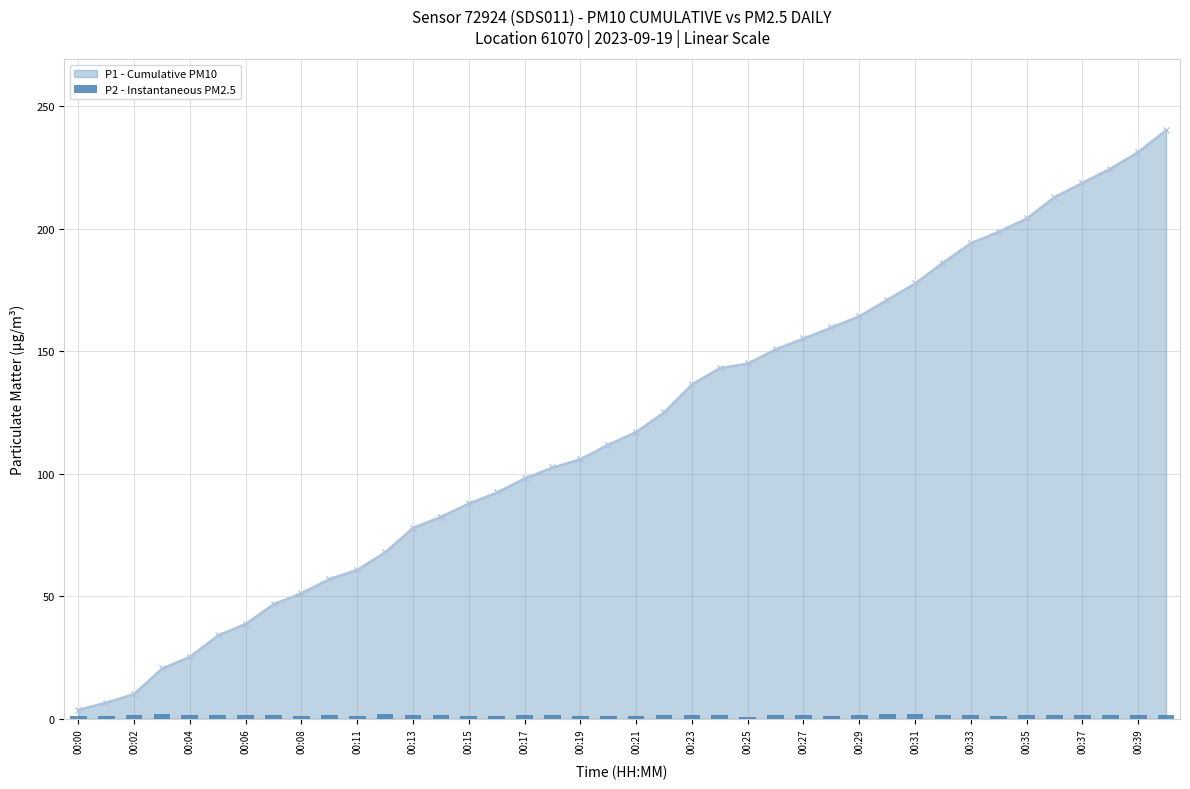

The value of P1 - Cumulative PM10 at 00:23 is 78.8. True or false?

False